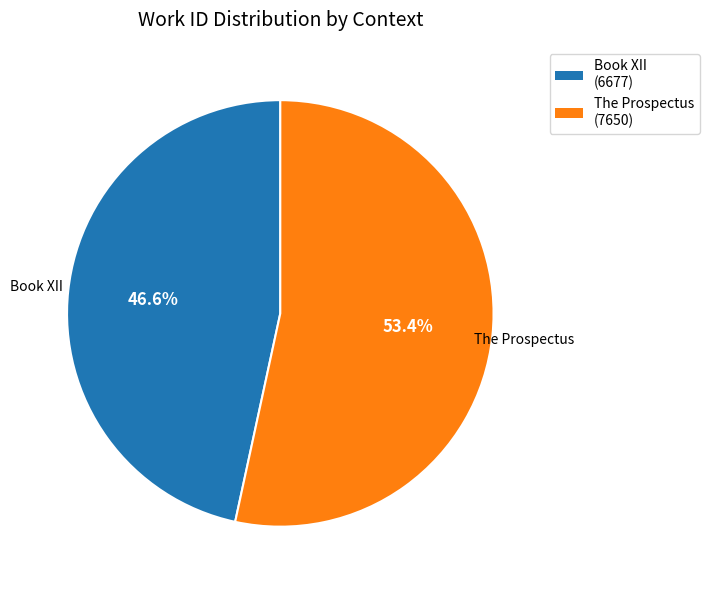

To the nearest percent, what portion does The Prospectus represent?

53%